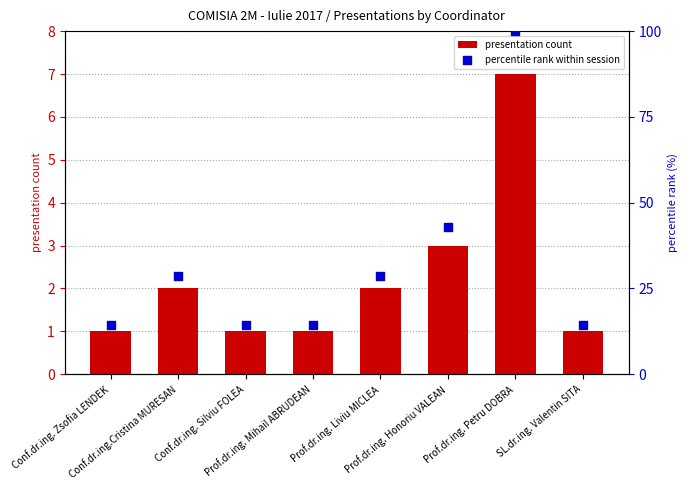

Which series contains the highest Y value?

percentile rank within session